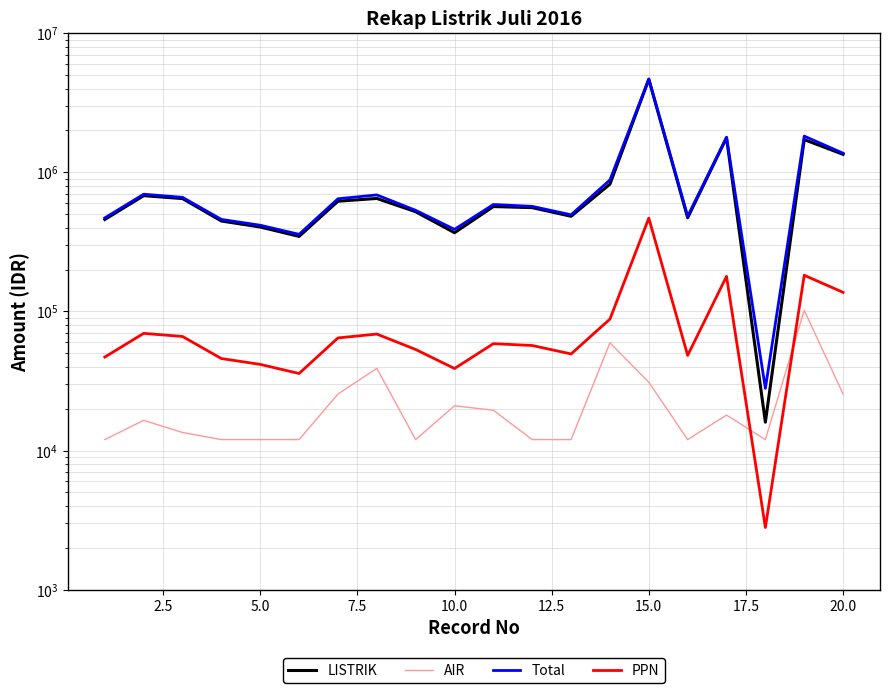

What are all the series names shown in the legend?

LISTRIK, AIR, Total, PPN